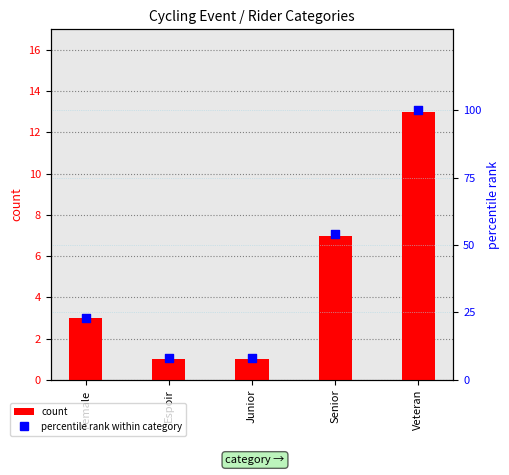

Is the value of count at Espoir greater than the value of percentile rank within category at Espoir?

No